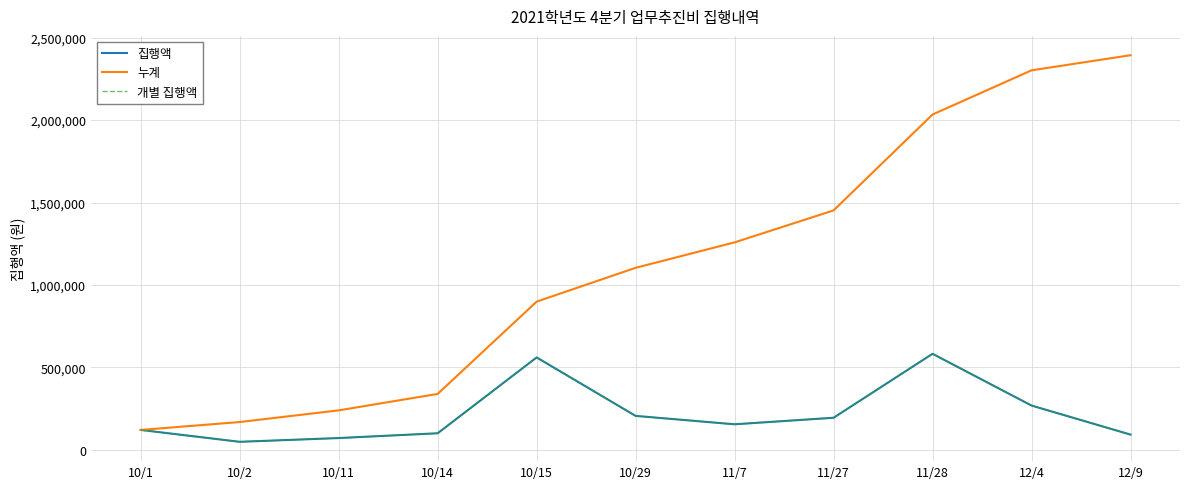

True or false: 개별 집행액 and 집행액 cross at least once.

False